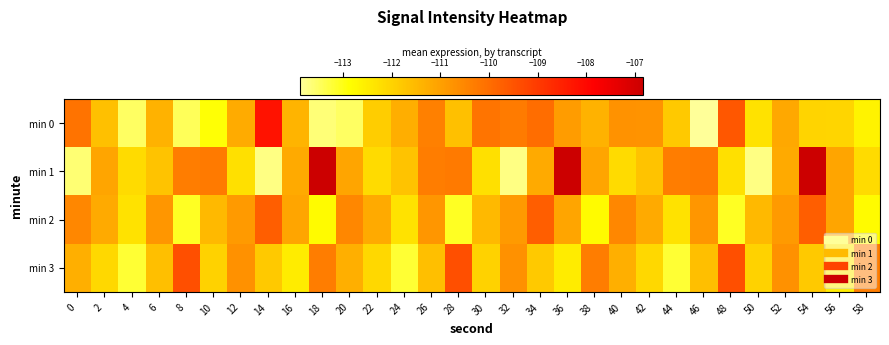

Reading left to right, extract all data points from this chart.

min 0: 0=-110.1	2=-111.6	4=-113.5	6=-111.4	8=-113.5	10=-112.9	12=-111.2	14=-108.2	16=-111.4	18=-113.6	20=-113.5	22=-111.9	24=-111.3	26=-110.4	28=-111.6	30=-110.1	32=-110.3	34=-110.0	36=-110.9	38=-111.4	40=-110.7	42=-110.8	44=-111.8	46=-113.9	48=-109.6	50=-112.3	52=-111.2	54=-112.0	56=-112.1	58=-112.6
min 1: 0=-113.6	2=-111.1	4=-112.1	6=-111.7	8=-110.3	10=-110.3	12=-112.3	14=-113.7	16=-111.2	18=-106.8	20=-111.1	22=-112.1	24=-111.7	26=-110.3	28=-110.3	30=-112.3	32=-113.7	34=-111.2	36=-106.8	38=-111.1	40=-112.1	42=-111.7	44=-110.3	46=-110.3	48=-112.3	50=-113.7	52=-111.2	54=-106.8	56=-111.1	58=-112.1
min 2: 0=-110.5	2=-111.2	4=-112.3	6=-110.8	8=-113.1	10=-111.5	12=-110.9	14=-109.7	16=-111.1	18=-112.8	20=-110.5	22=-111.2	24=-112.3	26=-110.8	28=-113.1	30=-111.5	32=-110.9	34=-109.7	36=-111.1	38=-112.8	40=-110.5	42=-111.2	44=-112.3	46=-110.8	48=-113.1	50=-111.5	52=-110.9	54=-109.7	56=-111.1	58=-112.8
min 3: 0=-111.3	2=-112.1	4=-113.2	6=-111.6	8=-109.4	10=-112.0	12=-110.7	14=-111.8	16=-112.5	18=-110.3	20=-111.3	22=-112.1	24=-113.2	26=-111.6	28=-109.4	30=-112.0	32=-110.7	34=-111.8	36=-112.5	38=-110.3	40=-111.3	42=-112.1	44=-113.2	46=-111.6	48=-109.4	50=-112.0	52=-110.7	54=-111.8	56=-112.5	58=-110.3